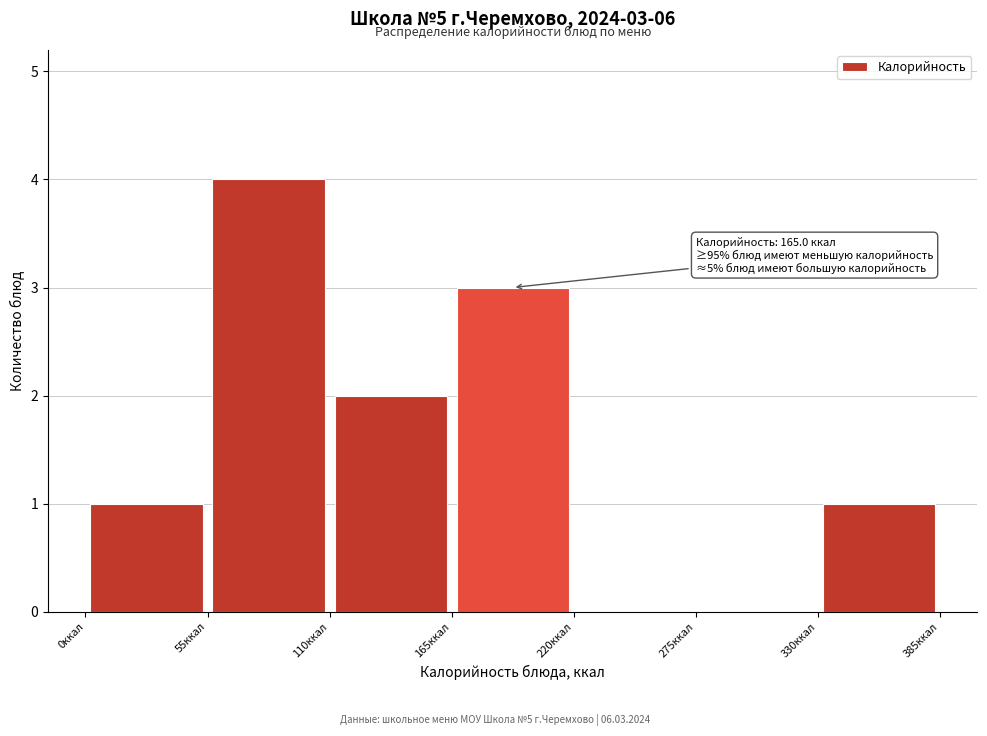

Over which range of the x-axis is the bar tallest?

55 to 110